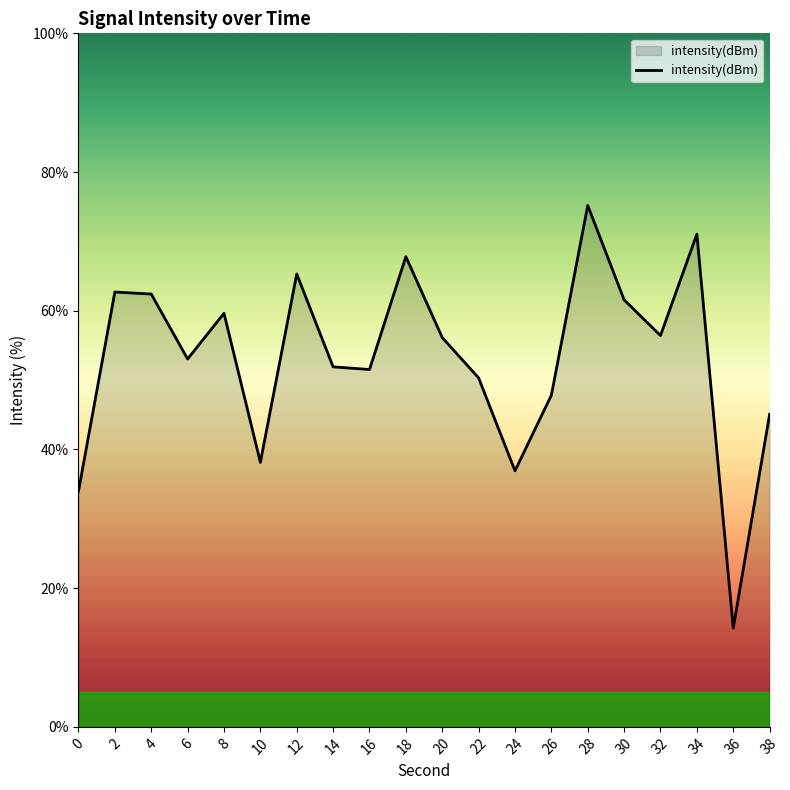

Is it true that the value at 8 is 59.6?

True